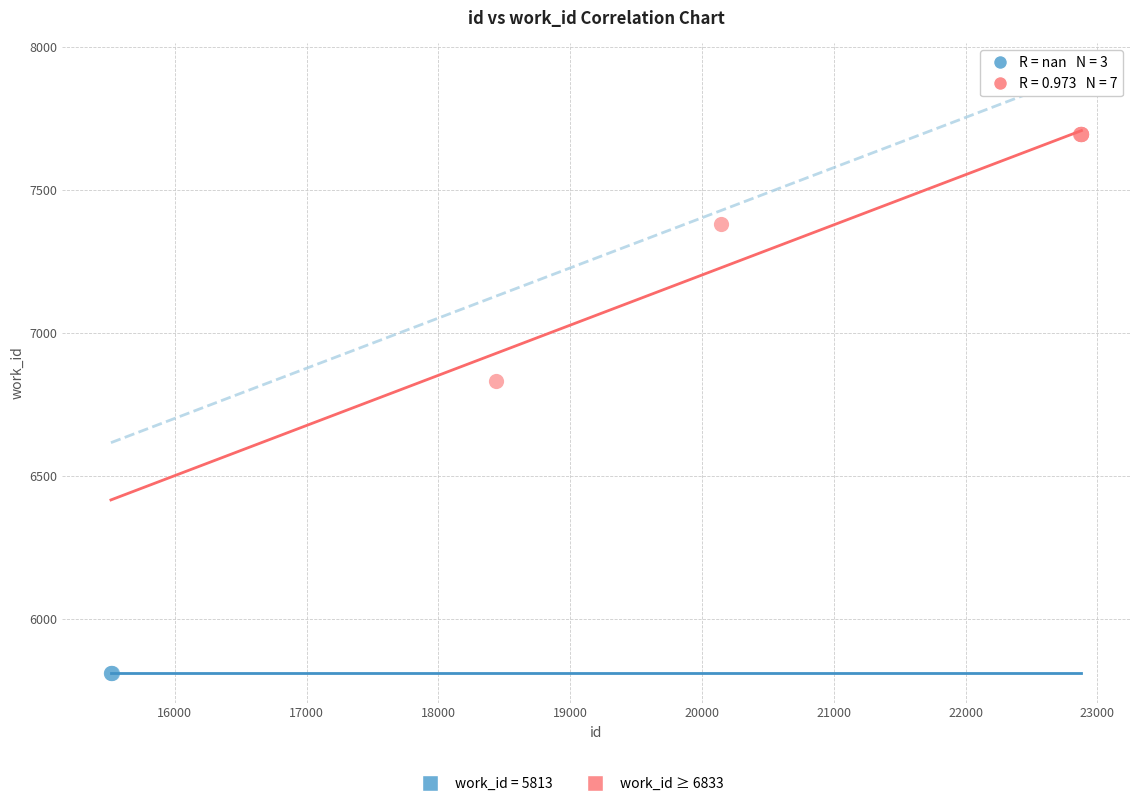

Which series contains the highest Y value?

work_id ≥ 6833